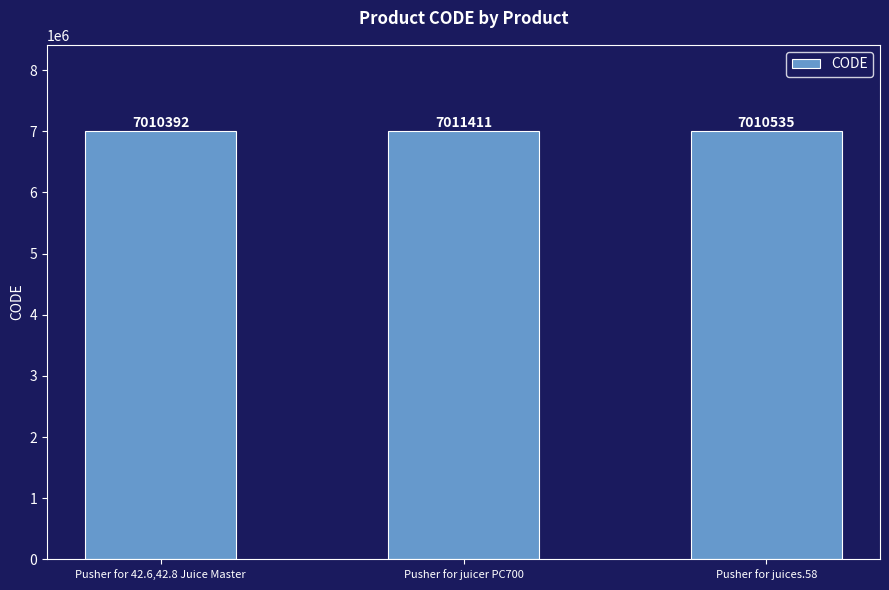

Which has a higher value, Pusher for juicer PC700 or Pusher for juices.58?

Pusher for juicer PC700